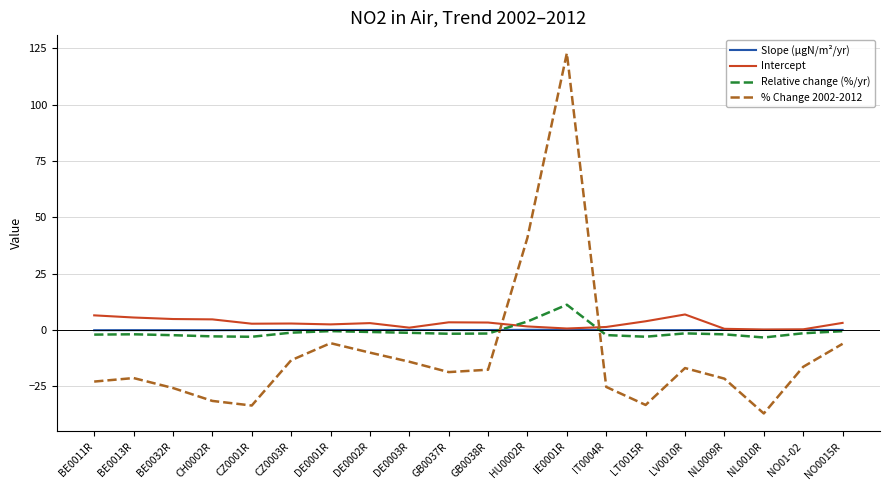

What value does the Intercept series have at DE0001R?

2.4